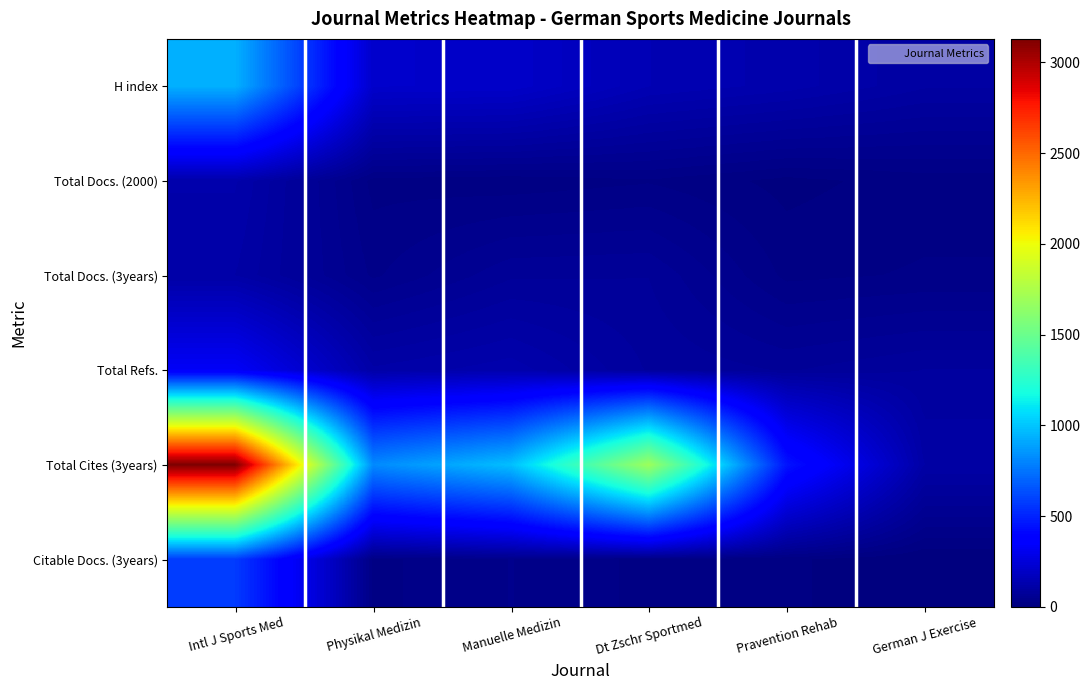

Reading left to right, extract all data points from this chart.

H index: Intl J Sports Med=934	Physikal Medizin=209	Manuelle Medizin=205	Dt Zschr Sportmed=147	Pravention Rehab=129	German J Exercise=100
Total Docs. (2000): Intl J Sports Med=124	Physikal Medizin=20	Manuelle Medizin=16	Dt Zschr Sportmed=23	Pravention Rehab=8	German J Exercise=18
Total Docs. (3years): Intl J Sports Med=110	Physikal Medizin=34	Manuelle Medizin=71	Dt Zschr Sportmed=73	Pravention Rehab=21	German J Exercise=26
Total Refs.: Intl J Sports Med=332	Physikal Medizin=113	Manuelle Medizin=130	Dt Zschr Sportmed=84	Pravention Rehab=72	German J Exercise=86
Total Cites (3years): Intl J Sports Med=3129	Physikal Medizin=819	Manuelle Medizin=980	Dt Zschr Sportmed=1691	Pravention Rehab=452	German J Exercise=109
Citable Docs. (3years): Intl J Sports Med=576	Physikal Medizin=21	Manuelle Medizin=37	Dt Zschr Sportmed=21	Pravention Rehab=15	German J Exercise=0